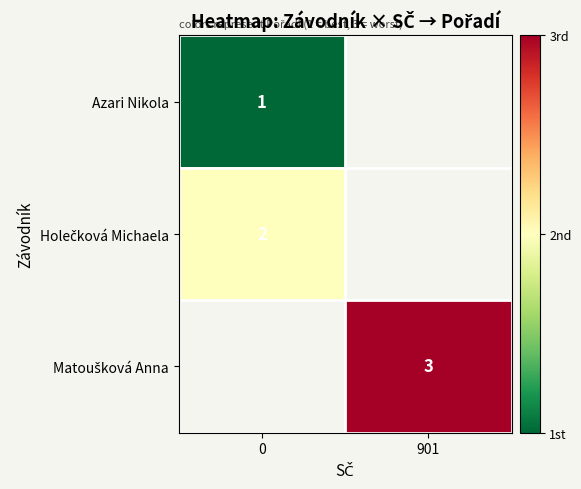

List the series in order of their overall mean, highest first.

row_0, row_1, row_2